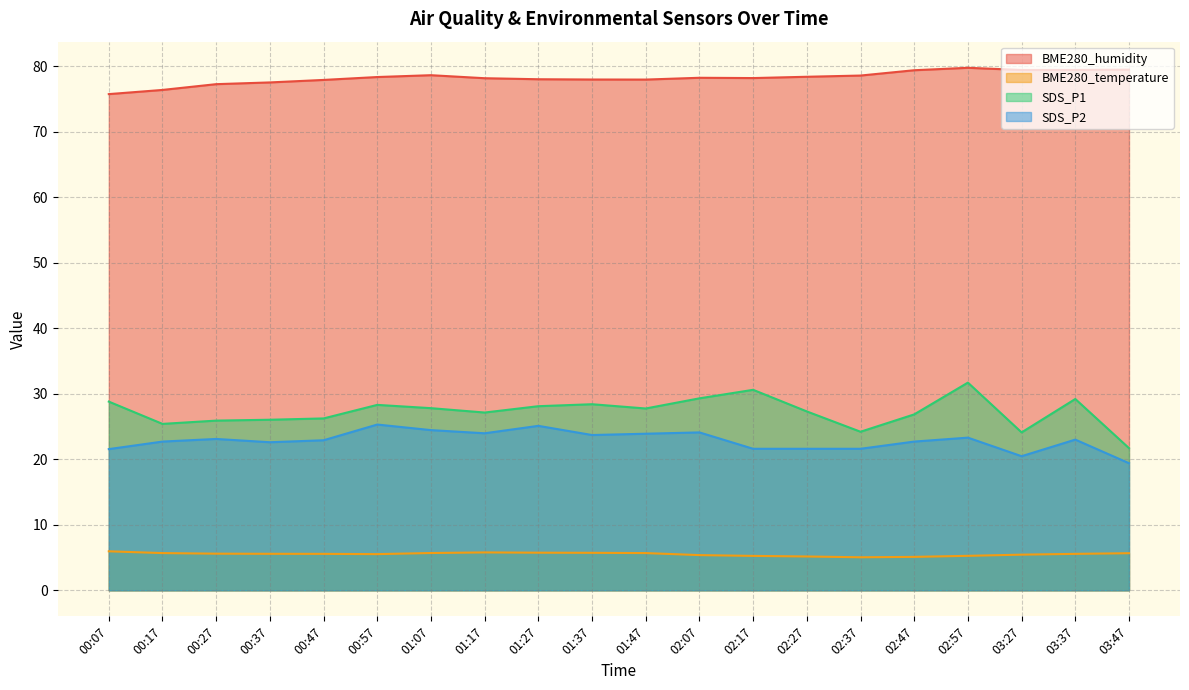

Reading right to left, extract all data points from this chart.

BME280_humidity: 03:47=79.5	03:37=79.4	03:27=79.4	02:57=79.7	02:47=79.4	02:37=78.6	02:27=78.4	02:17=78.2	02:07=78.2	01:47=78.0	01:37=78.0	01:27=78.0	01:17=78.2	01:07=78.6	00:57=78.3	00:47=77.9	00:37=77.5	00:27=77.3	00:17=76.4	00:07=75.7
BME280_temperature: 03:47=5.7	03:37=5.6	03:27=5.4	02:57=5.3	02:47=5.1	02:37=5.0	02:27=5.2	02:17=5.3	02:07=5.4	01:47=5.7	01:37=5.7	01:27=5.7	01:17=5.8	01:07=5.7	00:57=5.5	00:47=5.6	00:37=5.6	00:27=5.6	00:17=5.7	00:07=6.0
SDS_P1: 03:47=21.7	03:37=29.2	03:27=24.1	02:57=31.7	02:47=26.9	02:37=24.2	02:27=27.3	02:17=30.6	02:07=29.3	01:47=27.8	01:37=28.4	01:27=28.1	01:17=27.1	01:07=27.8	00:57=28.3	00:47=26.2	00:37=26.0	00:27=25.9	00:17=25.4	00:07=28.8
SDS_P2: 03:47=19.4	03:37=23.0	03:27=20.5	02:57=23.3	02:47=22.7	02:37=21.6	02:27=21.6	02:17=21.6	02:07=24.1	01:47=23.9	01:37=23.7	01:27=25.1	01:17=24.0	01:07=24.4	00:57=25.3	00:47=22.9	00:37=22.6	00:27=23.1	00:17=22.7	00:07=21.6